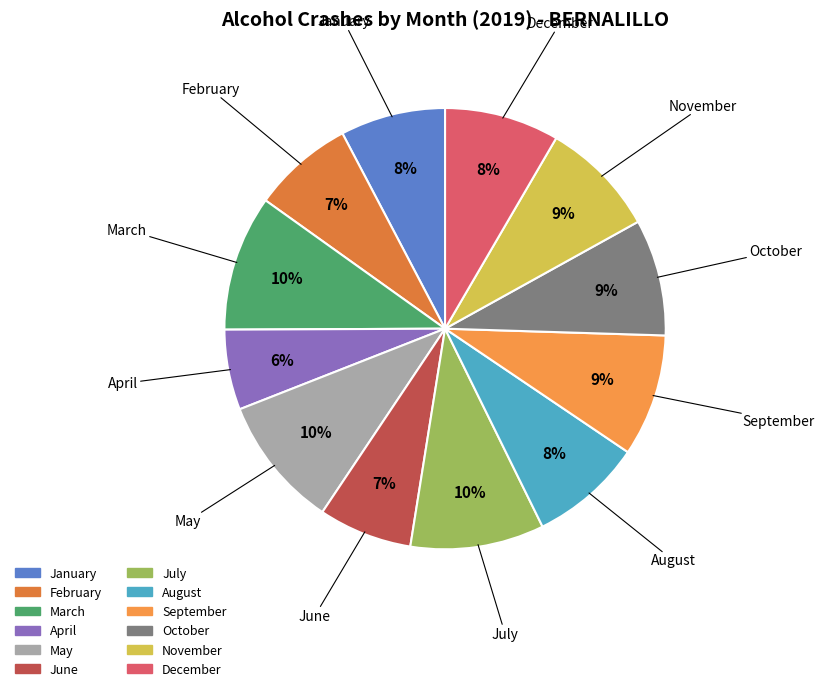

True or false: June accounts for 7% of the total.

True